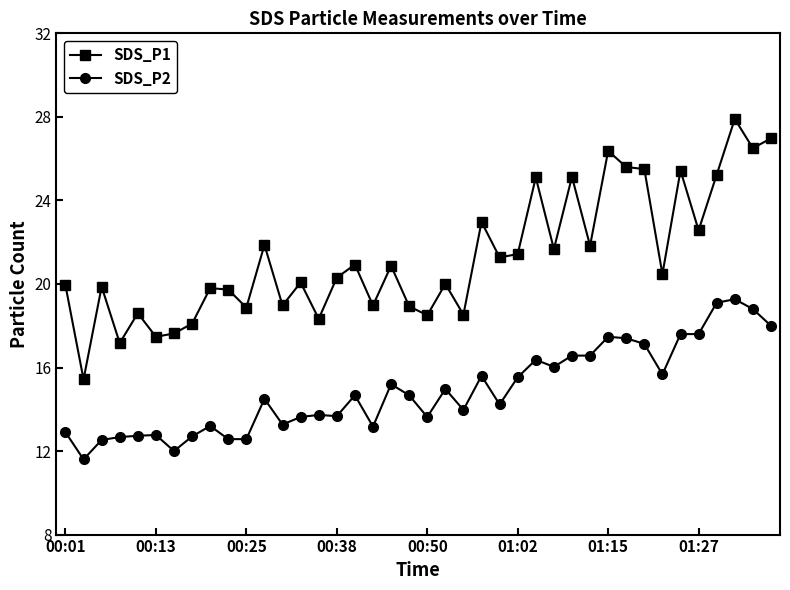

At how many categories does at least one series exceed 12?

40